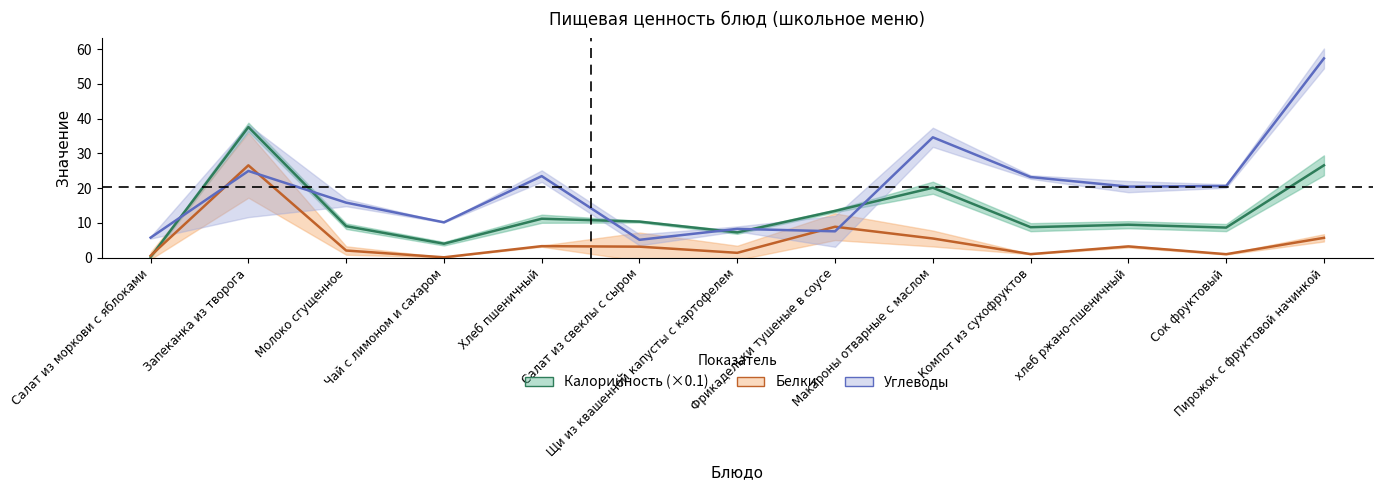

At which category is the sum across all series the highest?

Пирожок с фруктовой начинкой